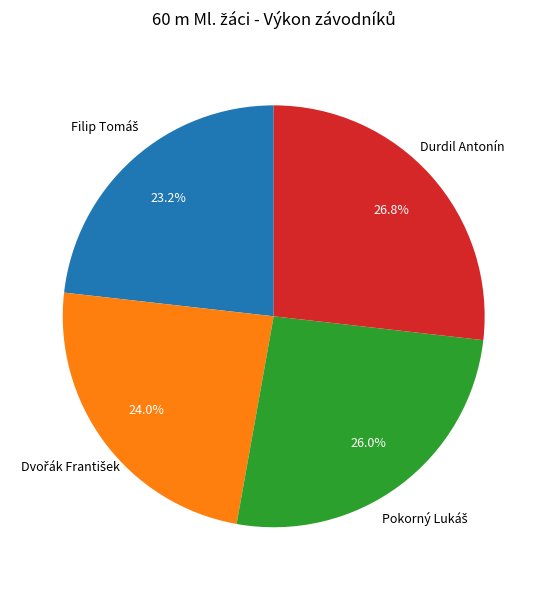

Does any single category account for the majority?

No